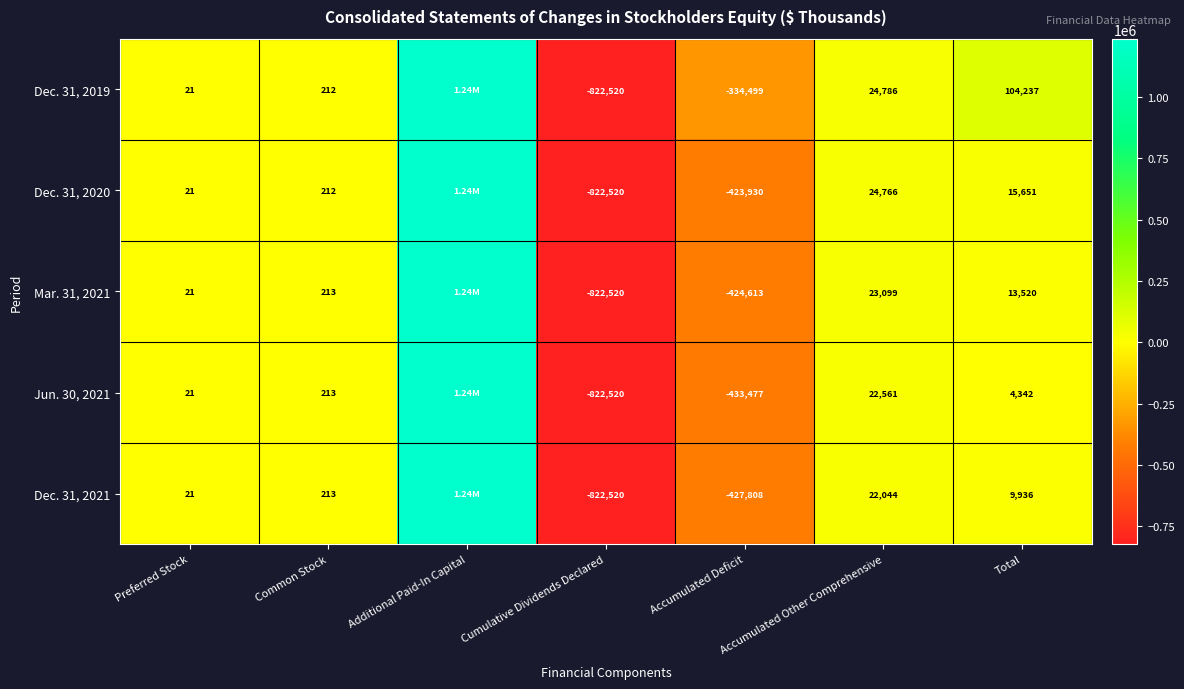

The value of Mar. 31, 2021 at Common Stock is 213. True or false?

True